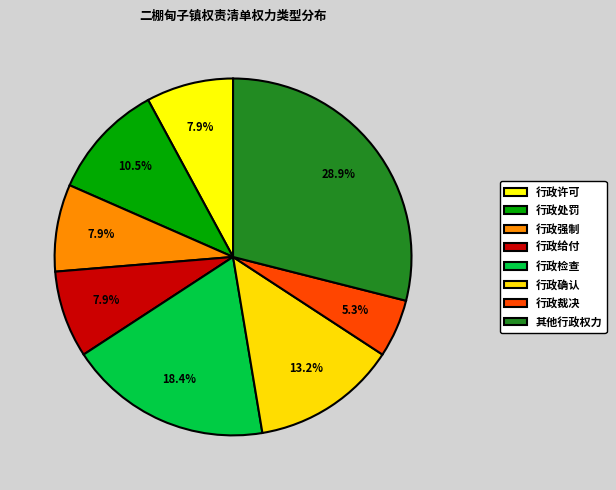

What percentage do 行政裁决 and 行政处罚 together represent?

15.8%